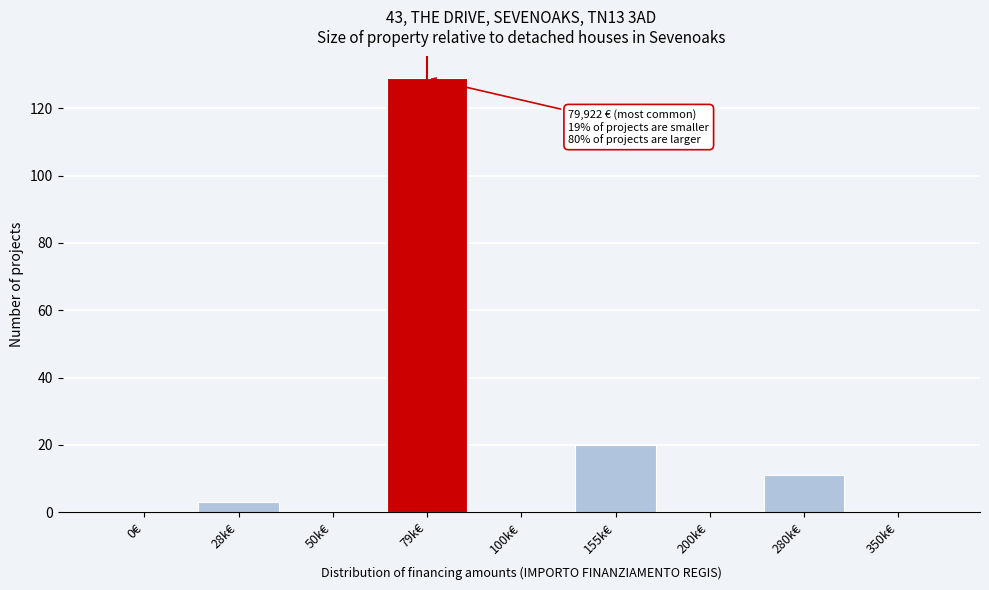

Reading left to right, transcribe all the data shown in this chart.

0€=0	28k€=3	50k€=0	79k€=129	100k€=0	155k€=20	200k€=0	280k€=11	350k€=0